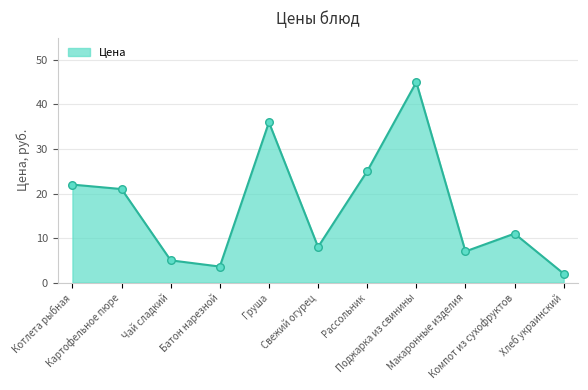

Which has a higher value, Компот из сухофруктов or Хлеб украинский?

Компот из сухофруктов